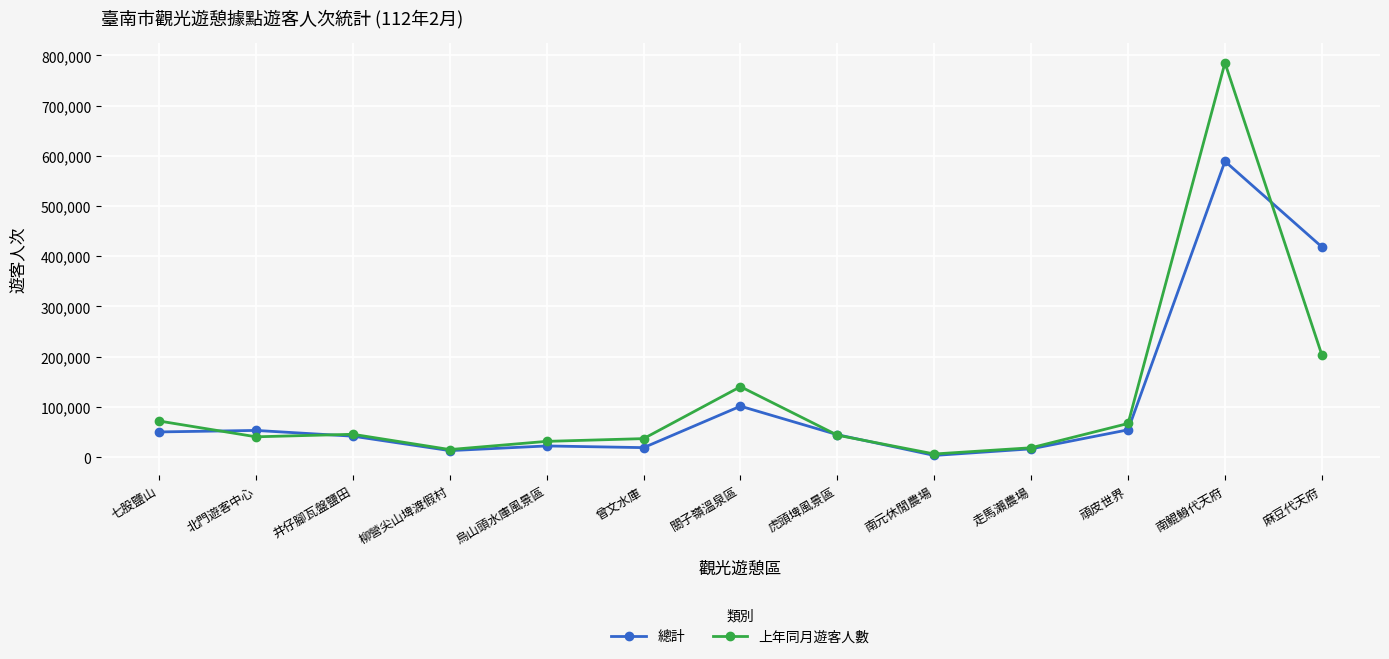

At which category does the chart reach its minimum across all series?

南元休閒農場